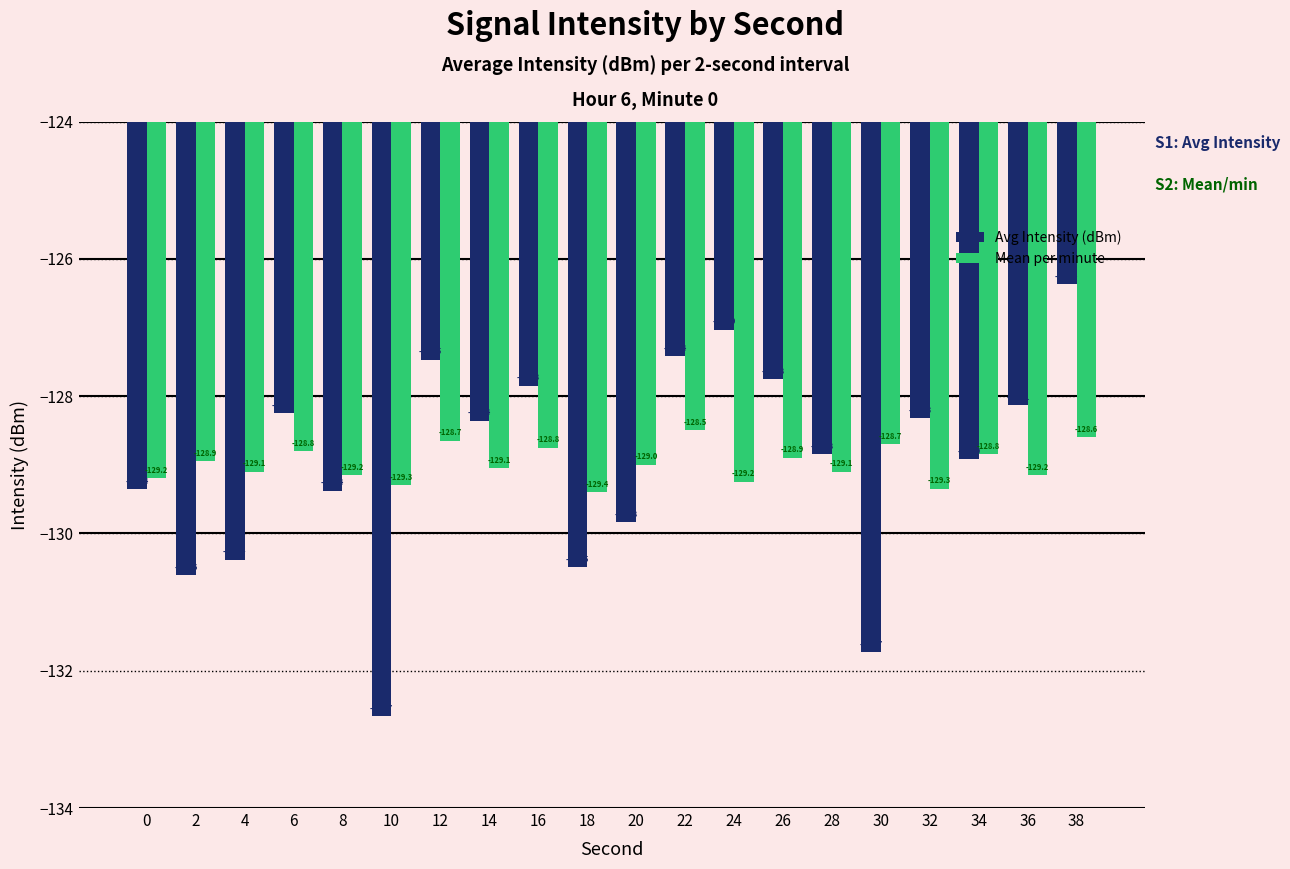

Are the bars horizontal?

No